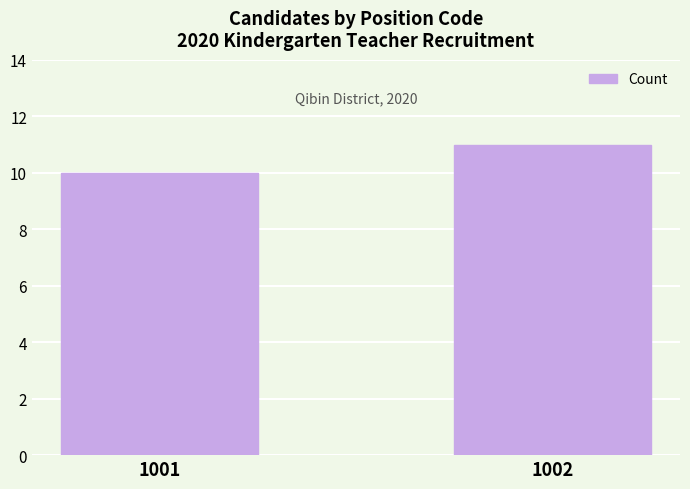

What is the sum of the values at 1002 and 1001?

21